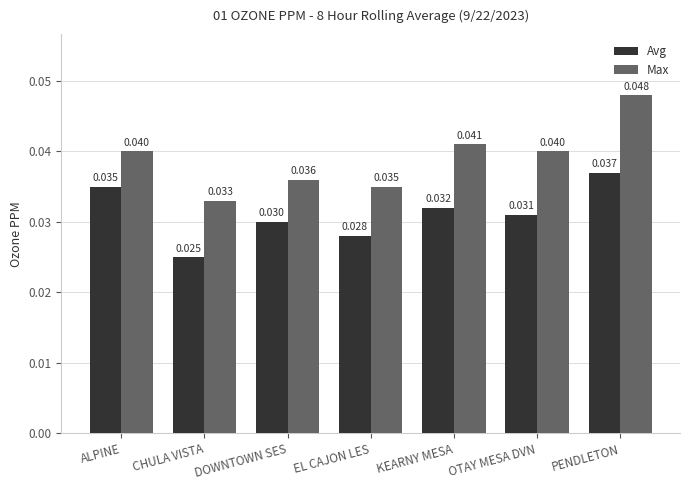

Which category has the lowest value across all series?

CHULA VISTA